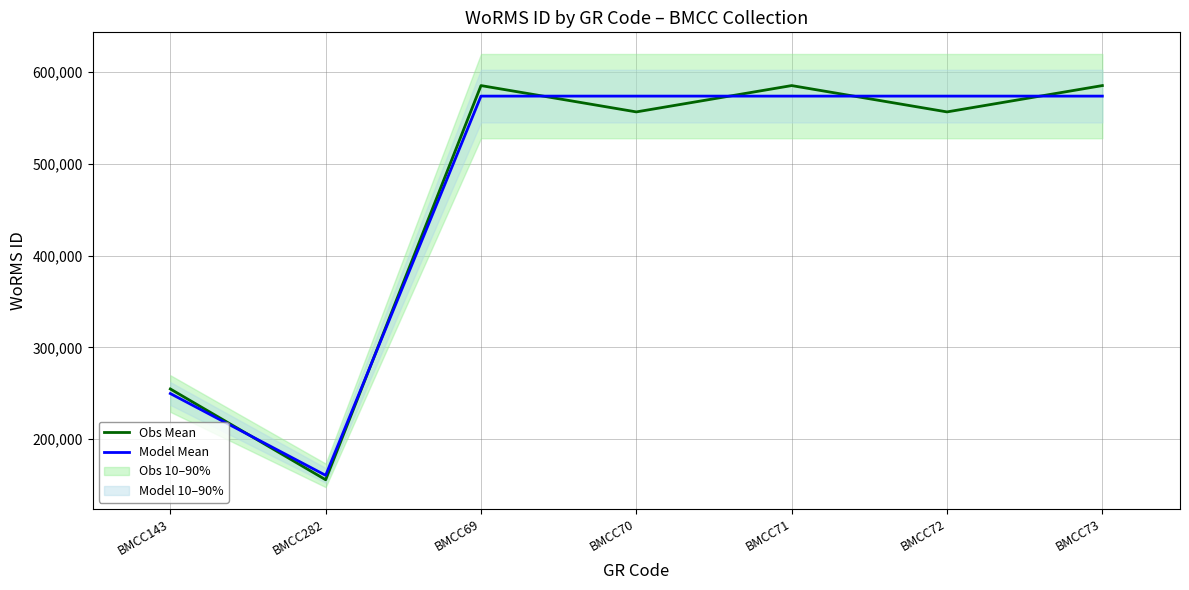

True or false: Model Mean and Obs Mean intersect in this chart.

True